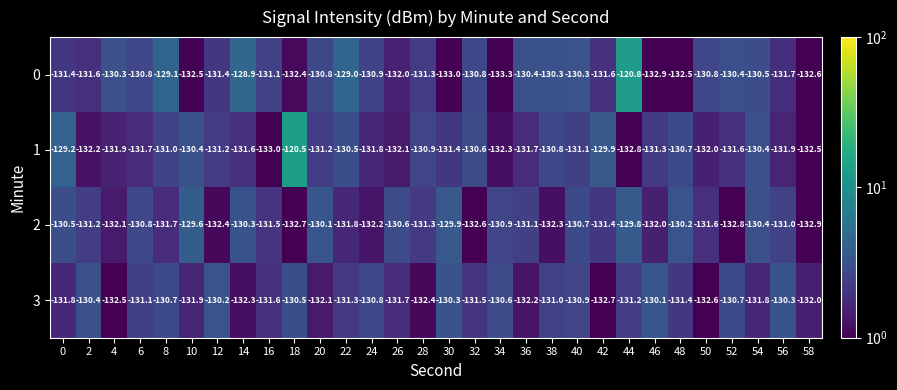

What is the difference between the second highest and minimum values in the 3 series?

2.5